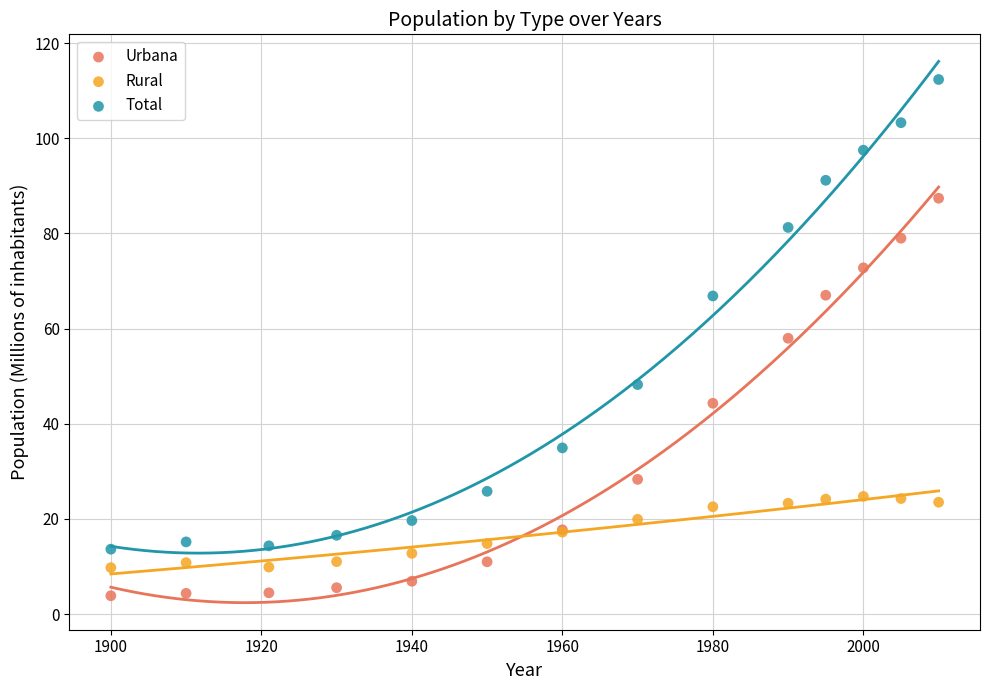

What is the X range (max minus min) for the scatter plot?

110.0